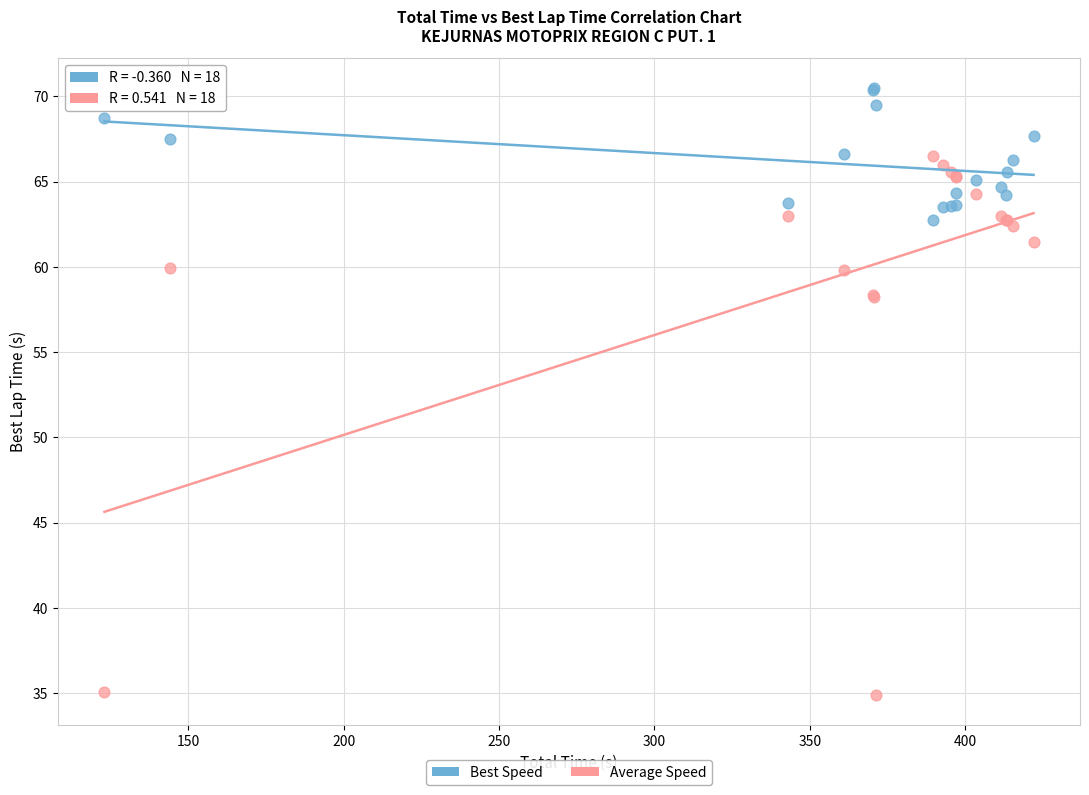

Which series has the widest spread of Y values?

Average Speed